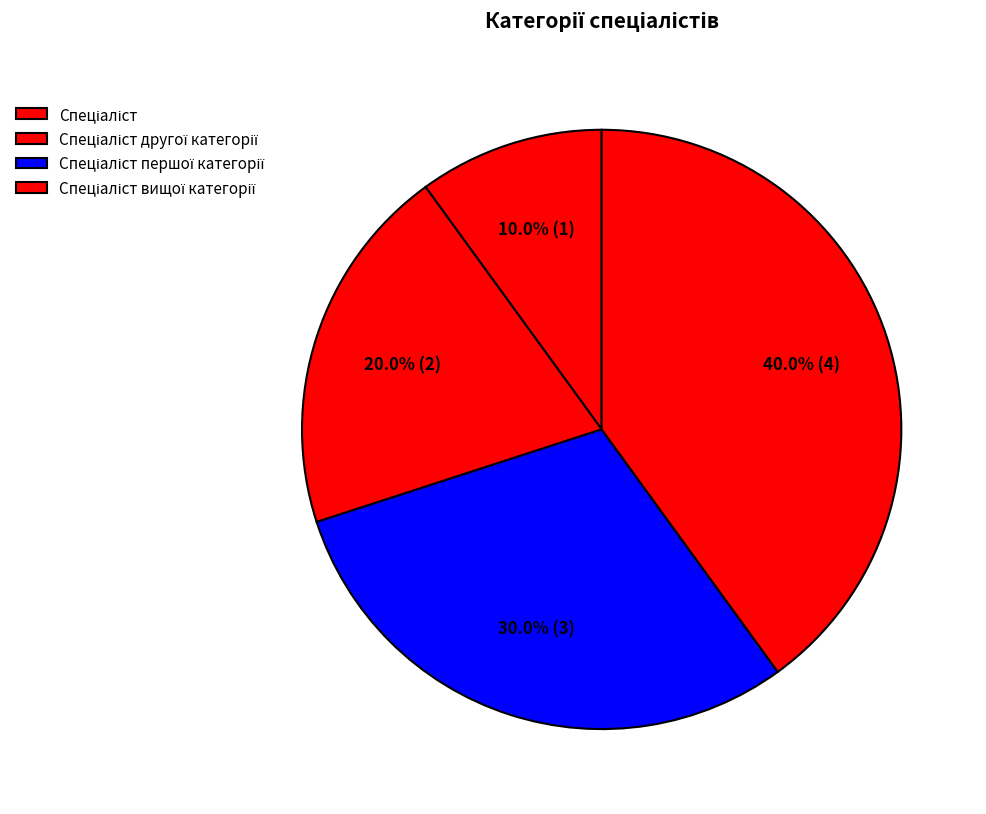

Do Спеціаліст вищої категорії and Спеціаліст першої категорії together represent more than half of the pie?

Yes